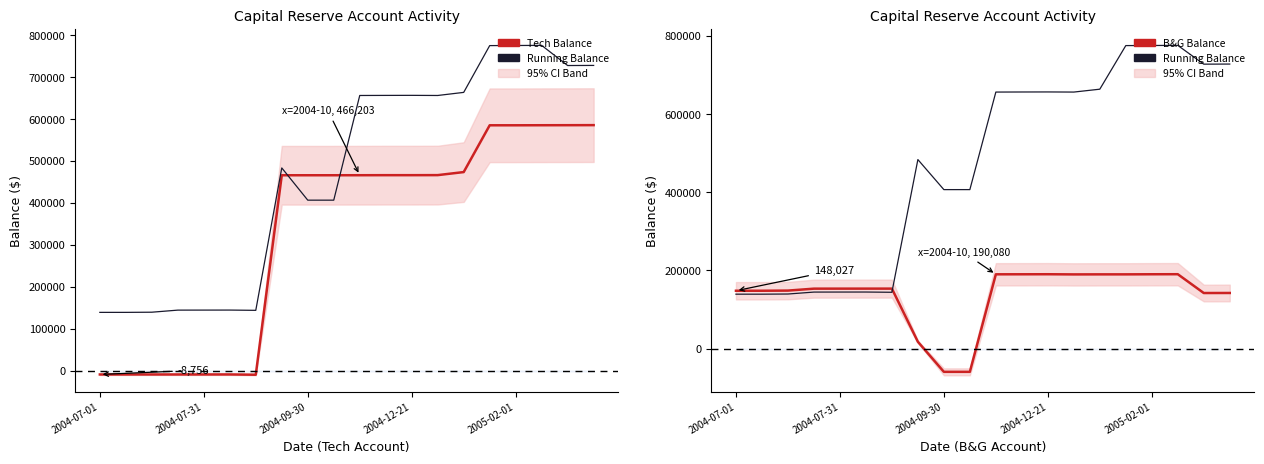

What is the label of the 1st point from the left?

2004-07-01